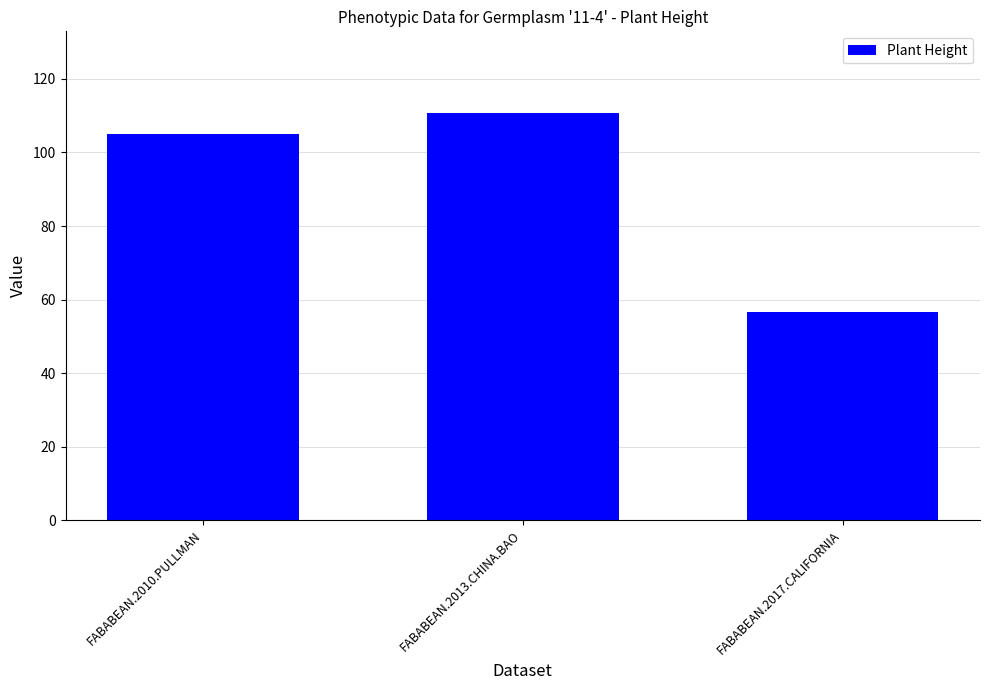

Which category has the highest value across all series?

FABABEAN.2013.CHINA.BAO